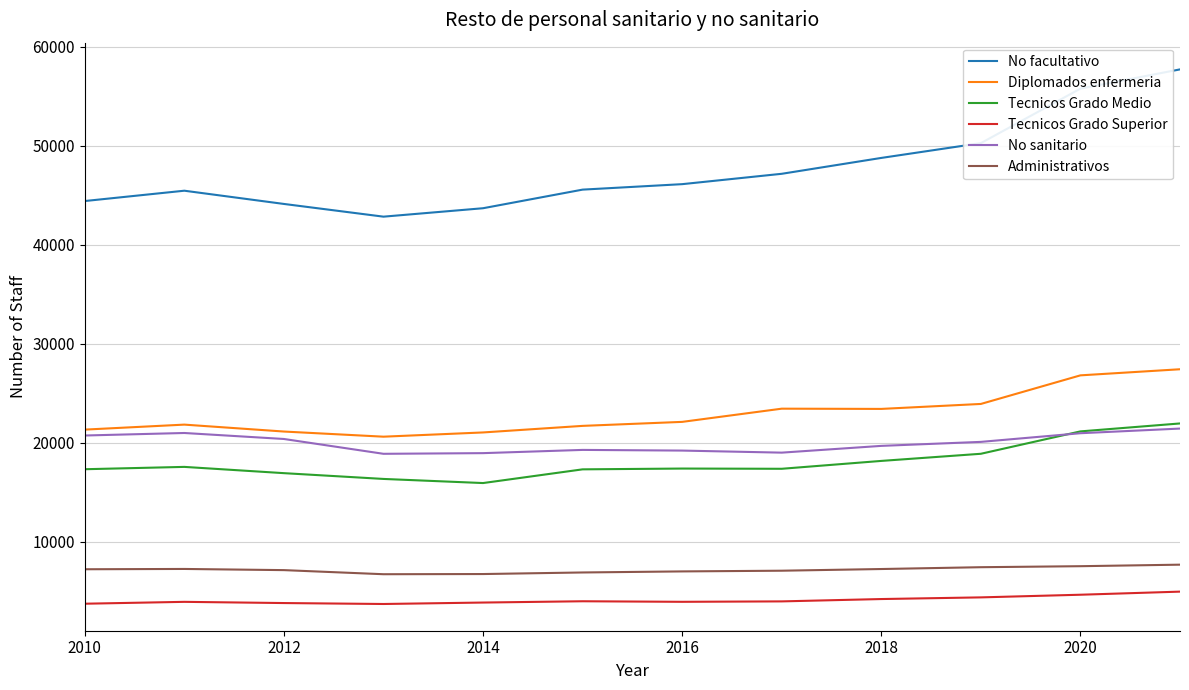

Which series has the largest range (max minus min)?

No facultativo